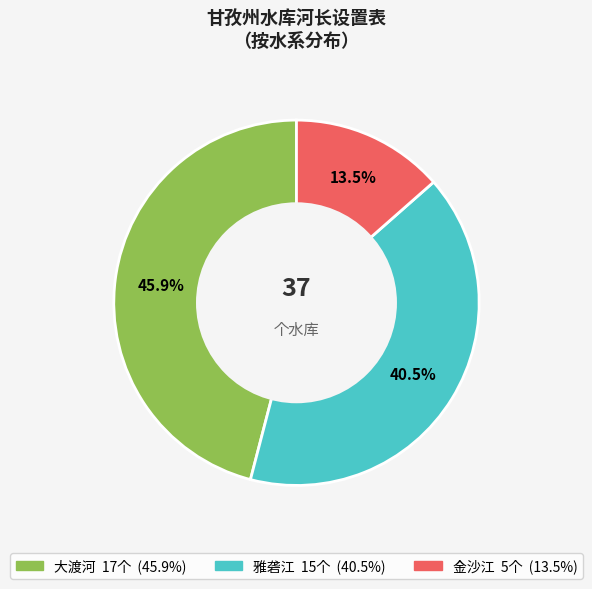

Does any single category account for the majority?

No